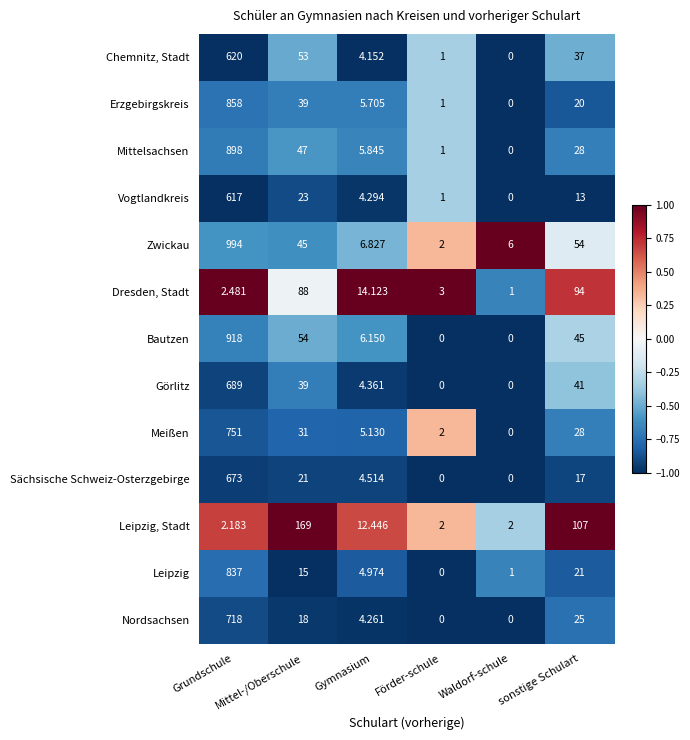

Which series has the largest range (max minus min)?

Zwickau